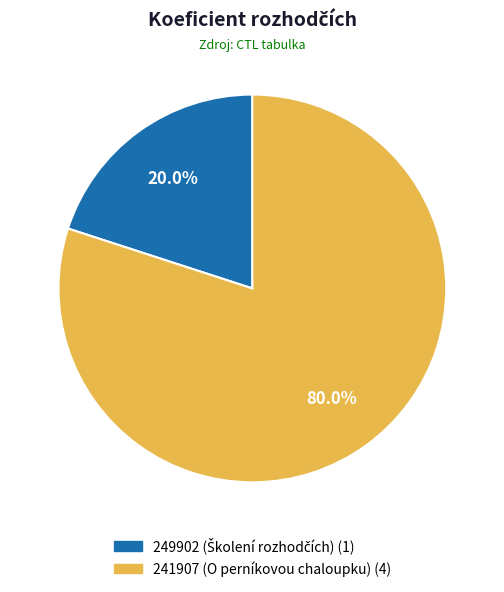

How much of the chart is everything except 249902?

80.0%